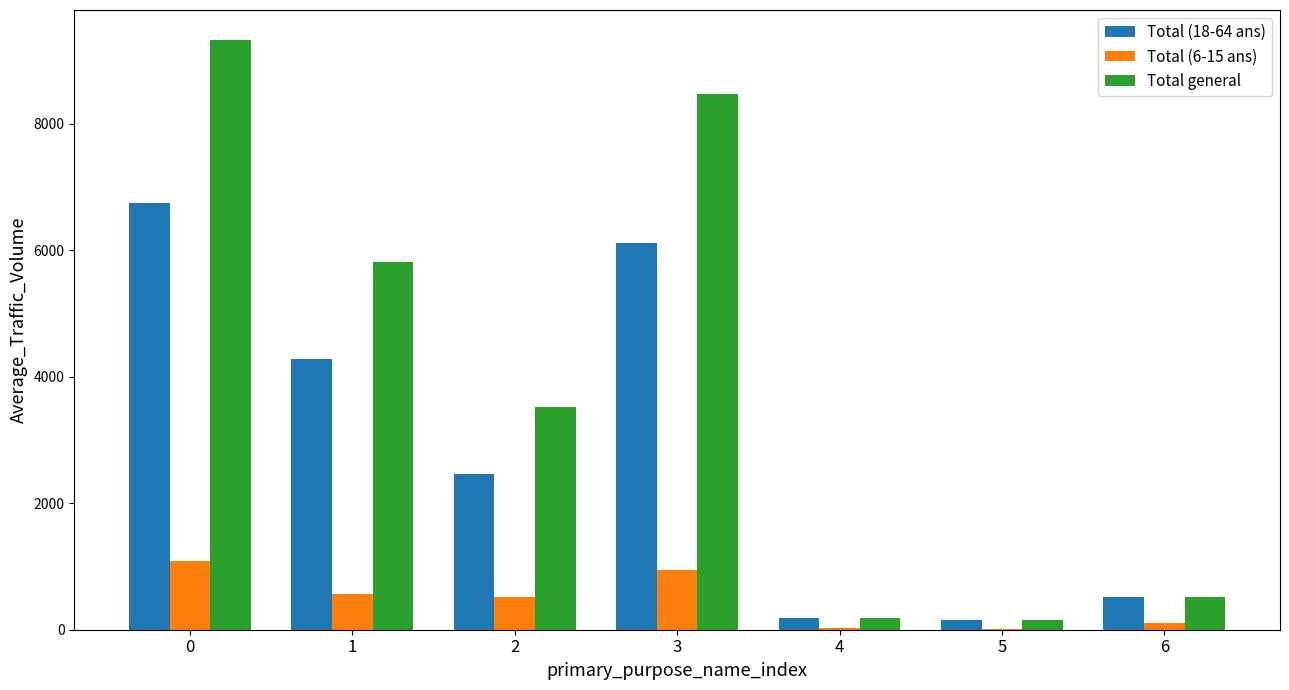

What is the sum of the Total (6-15 ans) values at 3 and 6?

1041